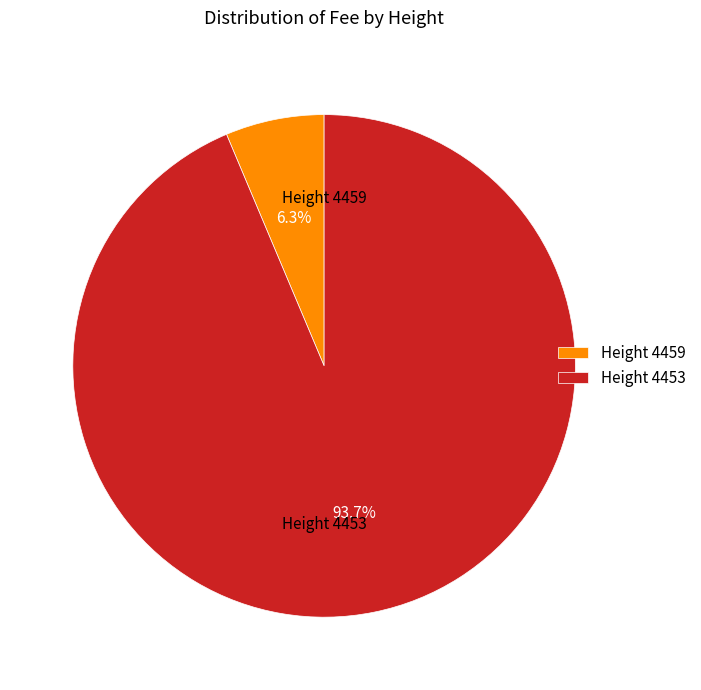

How many slices are in this pie chart?

2